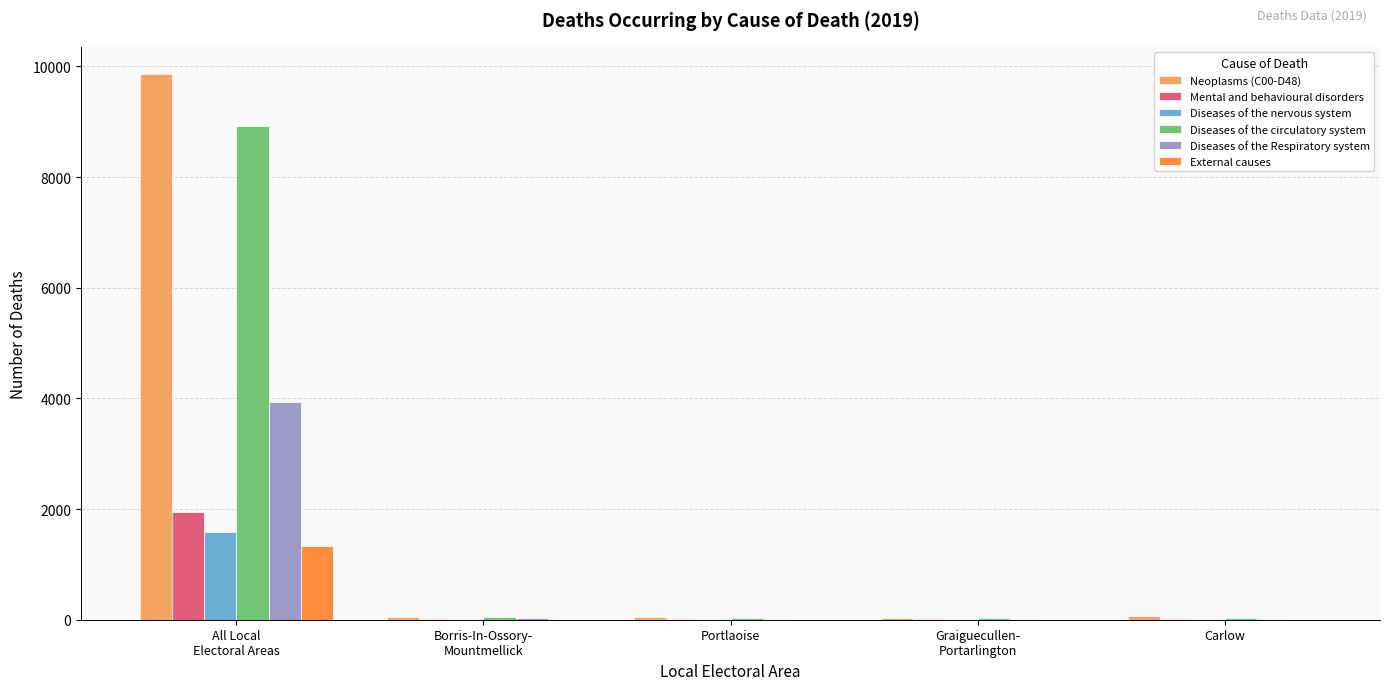

What is the sum of all Diseases of the circulatory system values?

9085